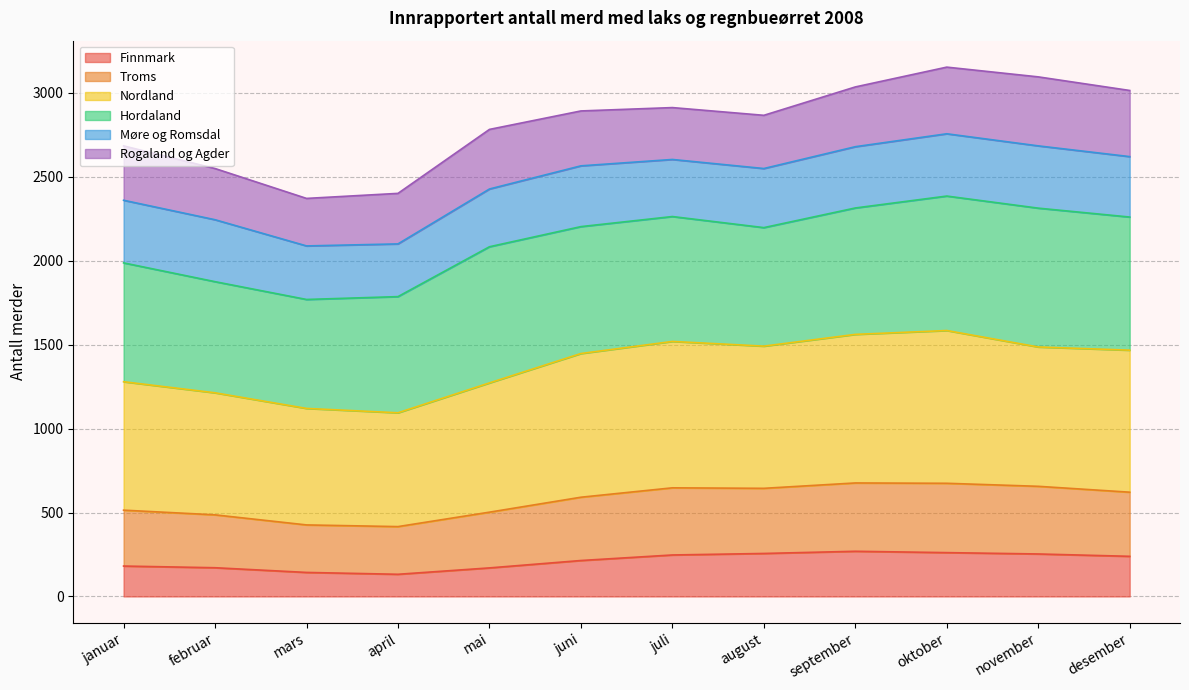

Read the Finnmark value at mai.

170